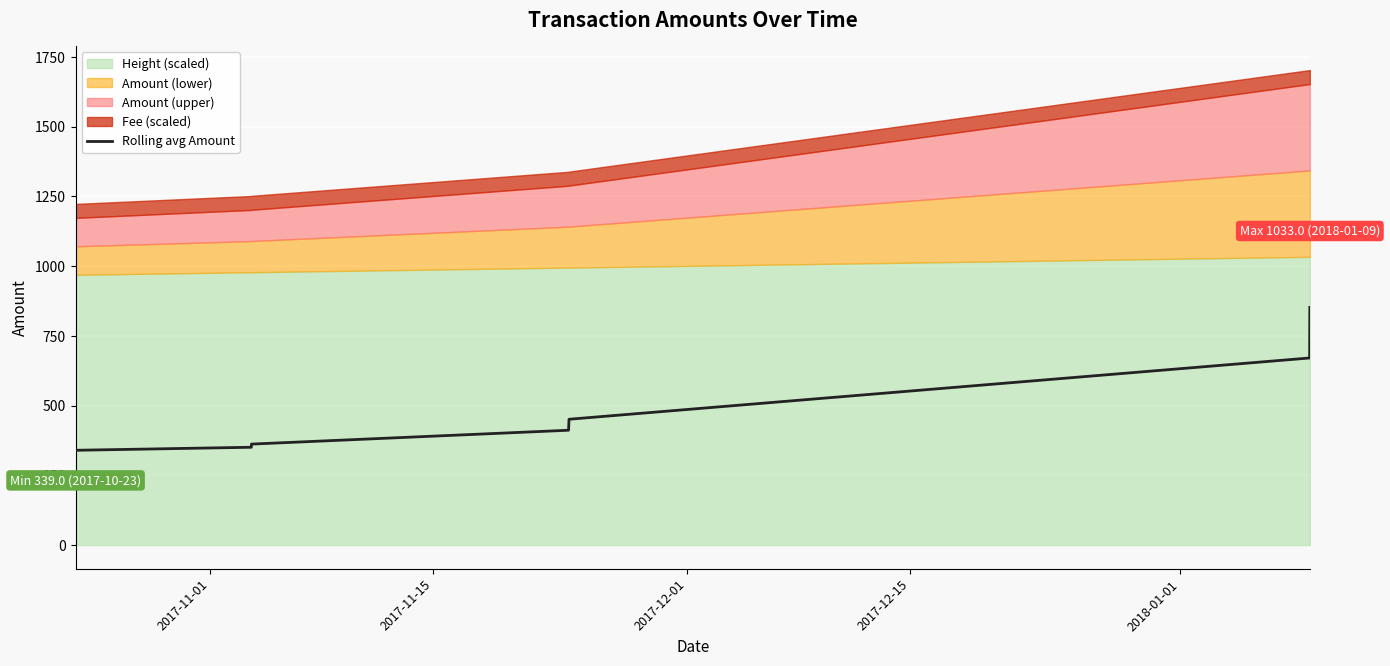

How many data points are less than 411?

4